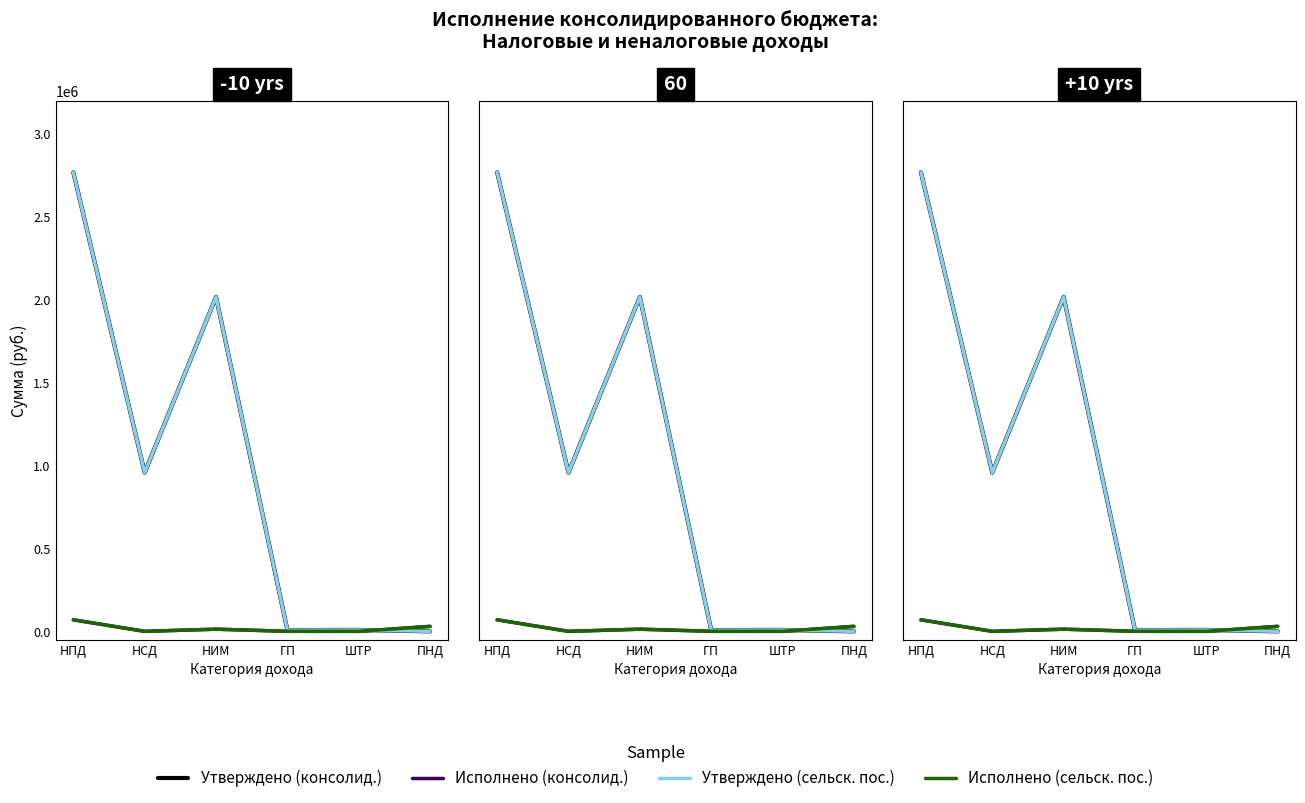

How many interior local valleys does the Исполнено (консолид.) series have?

2